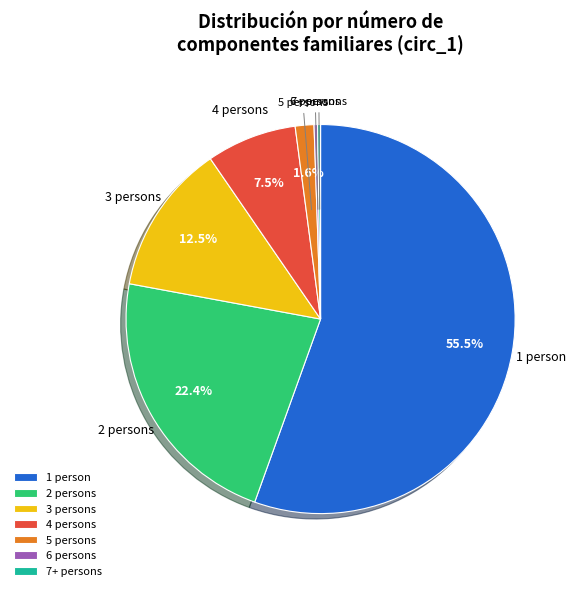

To the nearest percent, what is the difference between the largest and smallest slice percentages?

55%